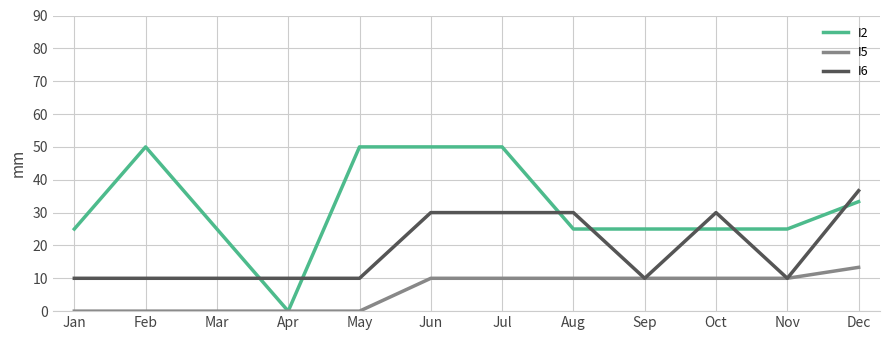

How many lines are shown in the chart?

3